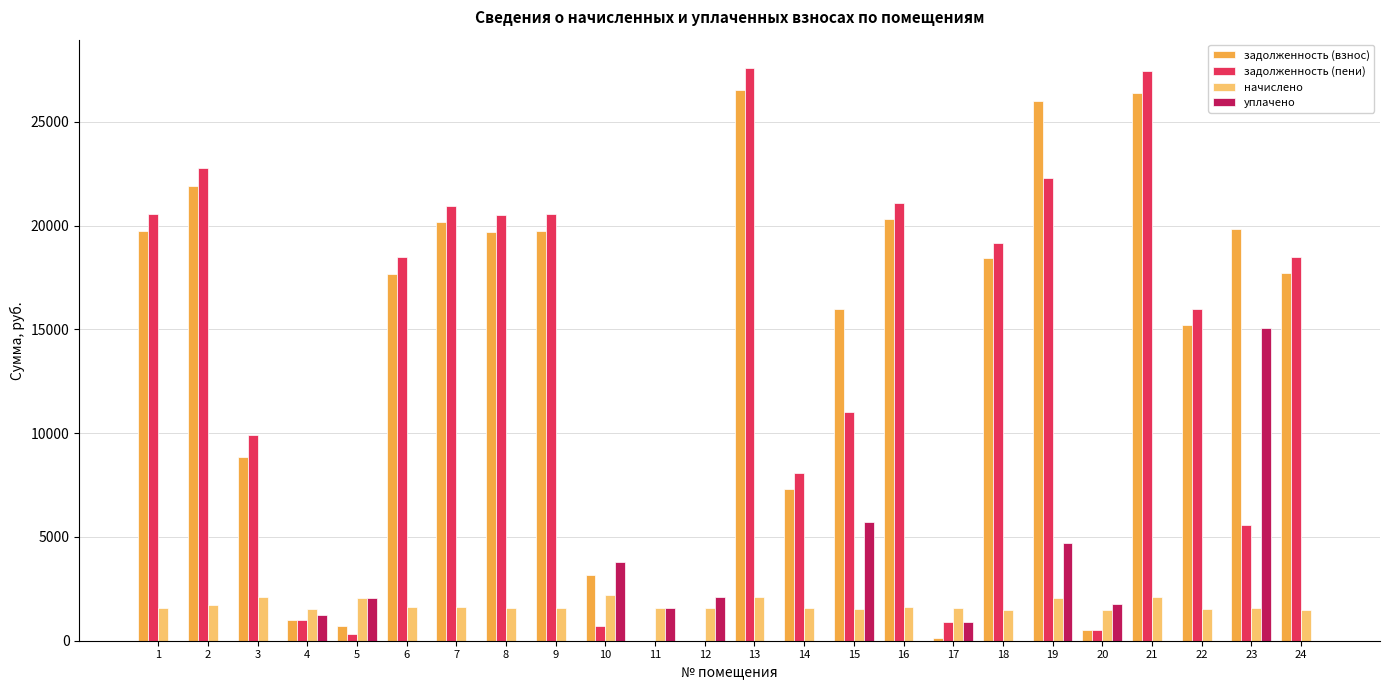

Between 1 and 14, which series saw the biggest shift?

задолженность (пени)